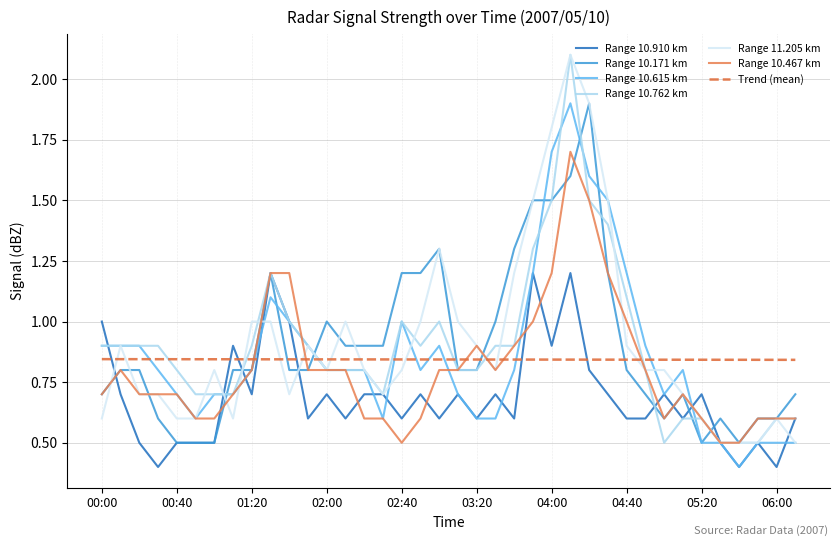

What is the highest value of the Range 10.910 km series?

1.2